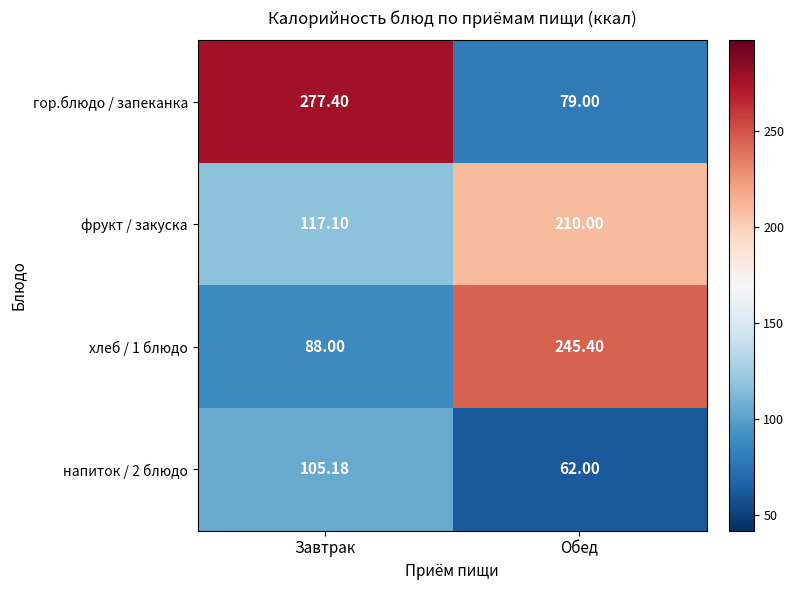

At which label is напиток / 2 блюдо closest to 83?

Обед